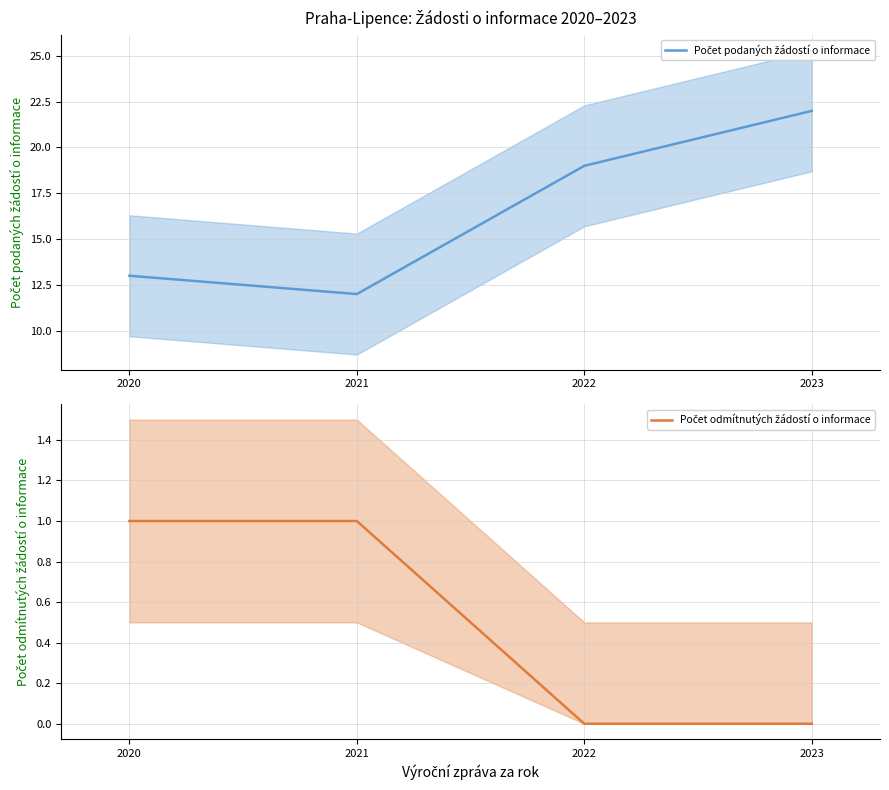

Which category has the highest value across all series?

2023